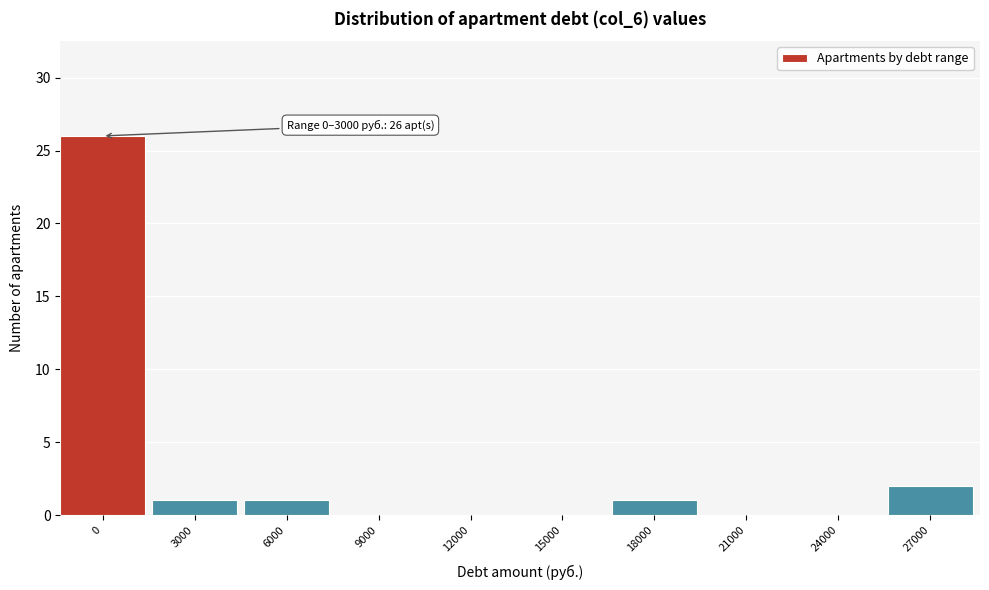

Reading left to right, what are all the values shown in this chart?

0=26	3000=1	6000=1	9000=0	12000=0	15000=0	18000=1	21000=0	24000=0	27000=2